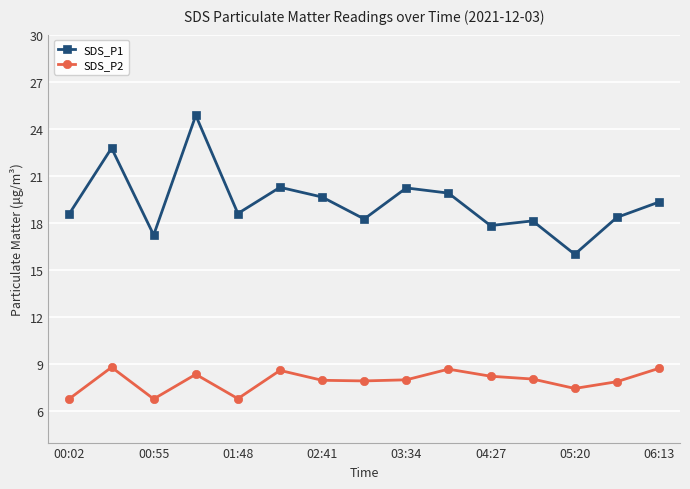

Is this an area chart (filled region under the line)?

No